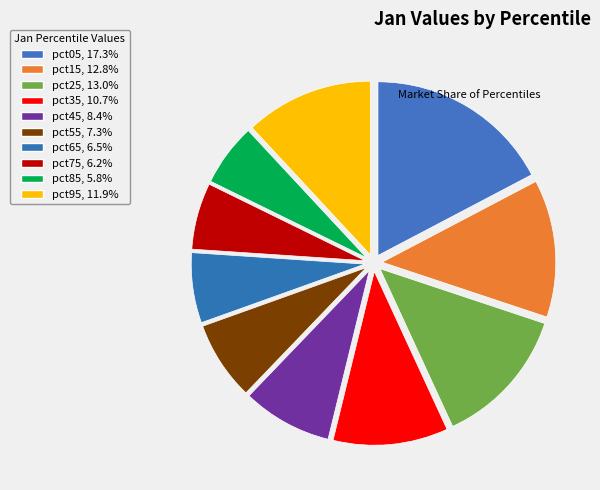

Count the number of slices in the pie.

10